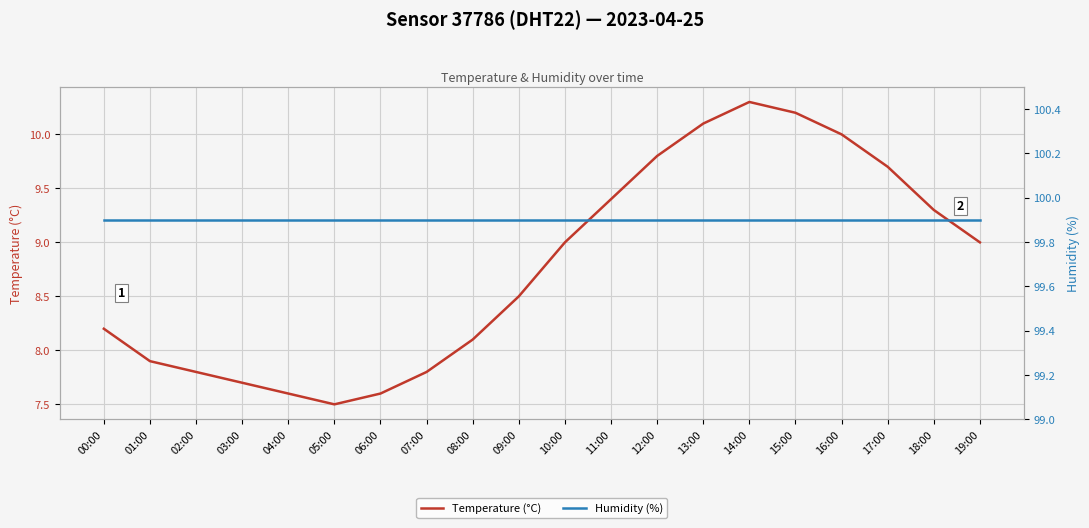

What position from the left is 07:00?

8